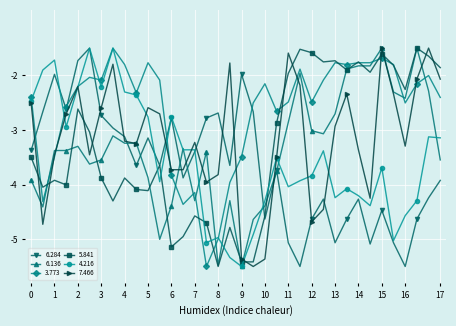

Reading left to right, transcribe all the data shown in this chart.

6.284: -3.4	-2.7	-2.0	-2.6	-1.7	-1.5	-2.7	-3.0	-3.1	-3.6	-3.1	-3.6	-2.8	-3.9	-3.4	-2.8	-2.7	-3.6	-2.0	-2.7	-4.6	-3.7	-5.1	-5.5	-4.6	-4.3	-5.1	-4.6	-4.3	-5.1	-4.5	-5.1	-5.5	-4.6	-4.2	-3.9
6.136: -3.9	-4.4	-3.4	-3.4	-3.3	-3.6	-3.5	-3.1	-3.2	-3.2	-3.9	-5.0	-4.4	-3.3	-4.3	-3.4	-5.5	-4.3	-5.5	-4.6	-4.4	-3.8	-2.9	-2.0	-3.0	-3.1	-2.7	-1.9	-1.8	-1.8	-1.5	-2.3	-2.4	-1.5	-2.3	-3.5
3.773: -2.4	-4.3	-3.5	-2.6	-2.2	-2.0	-2.1	-1.5	-1.8	-2.3	-1.8	-2.1	-3.8	-4.4	-4.1	-5.5	-5.0	-4.0	-3.5	-2.5	-2.2	-2.7	-2.5	-1.9	-2.5	-2.1	-1.8	-1.8	-1.8	-1.8	-1.7	-1.8	-2.5	-2.2	-2.0	-2.4
5.841: -3.5	-4.0	-3.9	-4.0	-2.6	-3.0	-3.9	-4.3	-3.9	-4.1	-4.1	-3.6	-5.1	-5.0	-4.6	-4.7	-5.5	-4.8	-5.4	-5.4	-4.6	-2.9	-2.0	-1.5	-1.6	-1.8	-1.7	-1.9	-1.8	-1.9	-1.6	-1.8	-2.3	-1.5	-1.6	-1.9
4.216: -2.5	-1.9	-1.7	-2.9	-2.2	-1.5	-2.2	-1.5	-2.3	-2.4	-2.8	-3.9	-2.8	-3.4	-3.4	-5.1	-5.0	-5.3	-5.5	-4.9	-4.3	-3.5	-4.0	-3.9	-3.8	-3.4	-4.2	-4.1	-4.2	-4.4	-3.7	-5.0	-4.6	-4.3	-3.1	-3.1
7.466: -2.5	-4.7	-3.5	-2.7	-2.2	-3.5	-2.6	-1.8	-3.2	-3.2	-2.6	-2.7	-3.7	-3.7	-3.2	-4.0	-3.8	-1.8	-5.4	-5.5	-5.4	-3.5	-1.6	-2.2	-4.7	-4.5	-2.9	-2.3	-3.4	-4.2	-1.5	-2.3	-3.3	-2.1	-1.5	-2.1